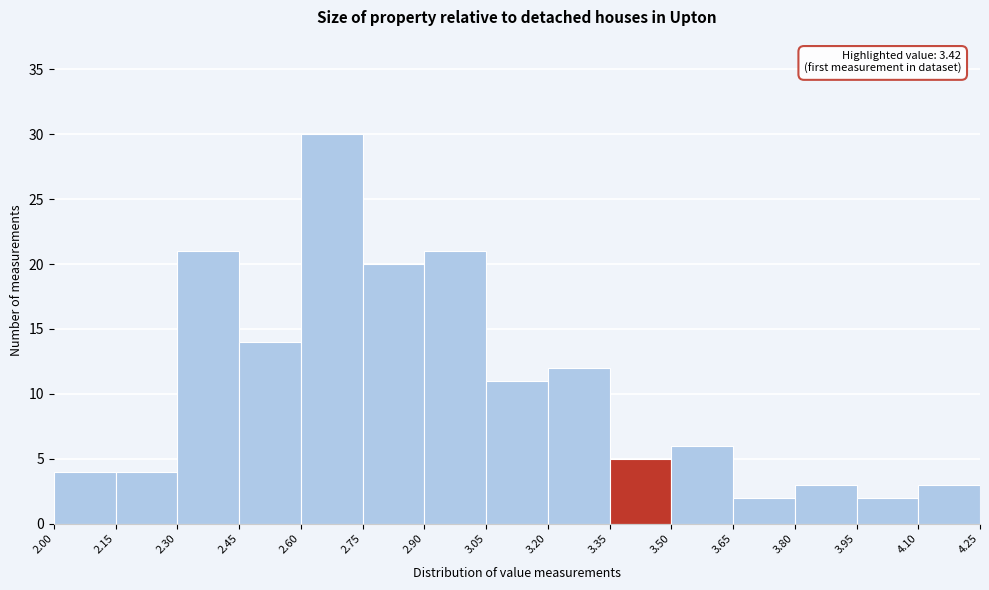

Over which range of the x-axis is the bar tallest?

2.60 to 2.75